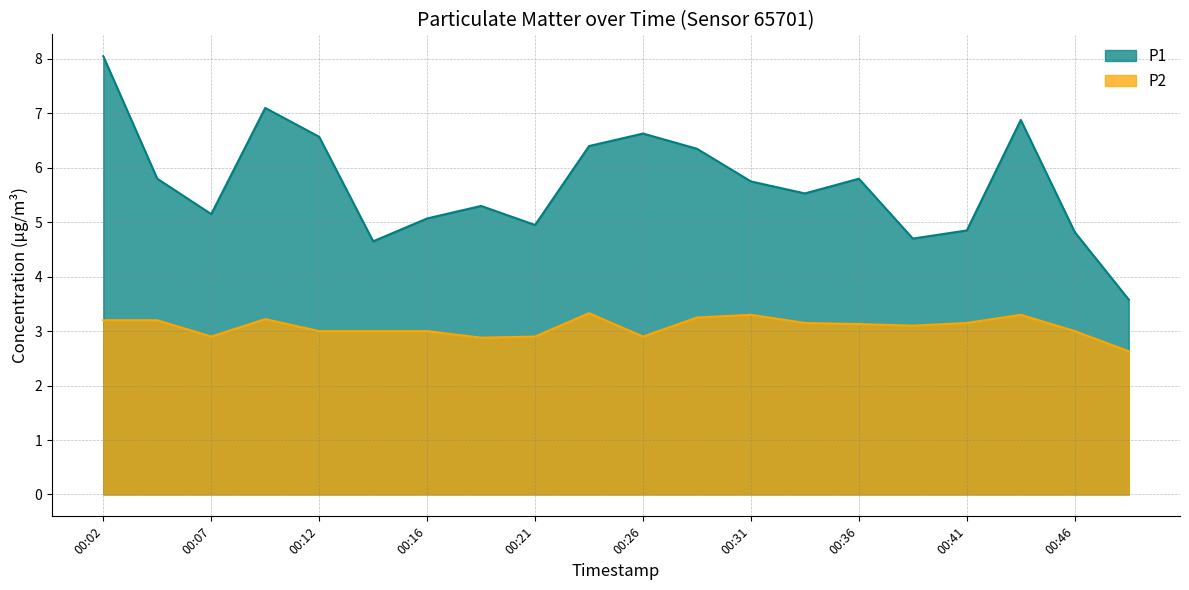

Rank the series by their average value, from highest to lowest.

P1, P2